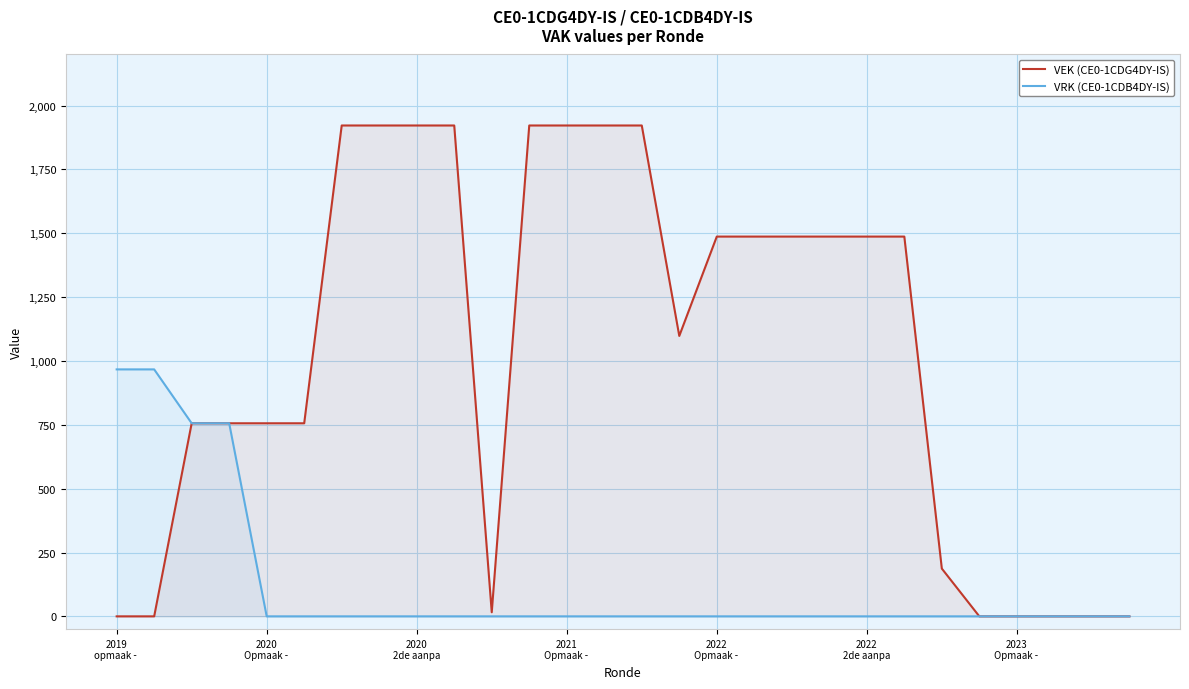

Rank the series by their average value, from lowest to highest.

VRK (CE0-1CDB4DY-IS), VEK (CE0-1CDG4DY-IS)